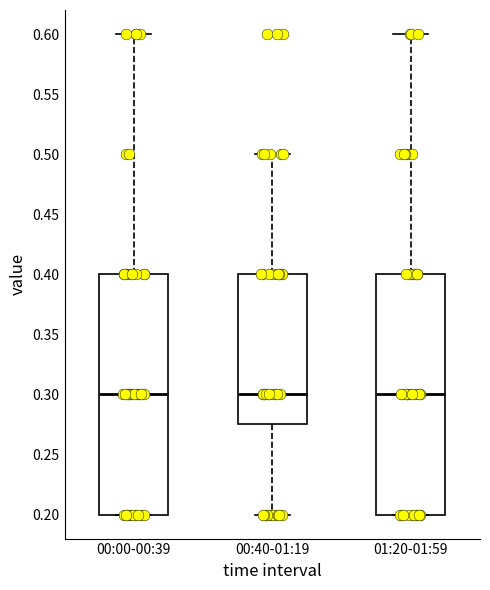

Reading left to right, read every box against the y-axis: the position of its median line, the range the box covers, and the ends of its whiskers. The values are not printed on the chart, so give them approximately, as read against the axis.

00:00-00:39: median 0.300, box 0.200 to 0.400, whiskers 0.200 to 0.600
00:40-01:19: median 0.300, box 0.275 to 0.400, whiskers 0.200 to 0.500
01:20-01:59: median 0.300, box 0.200 to 0.400, whiskers 0.200 to 0.600